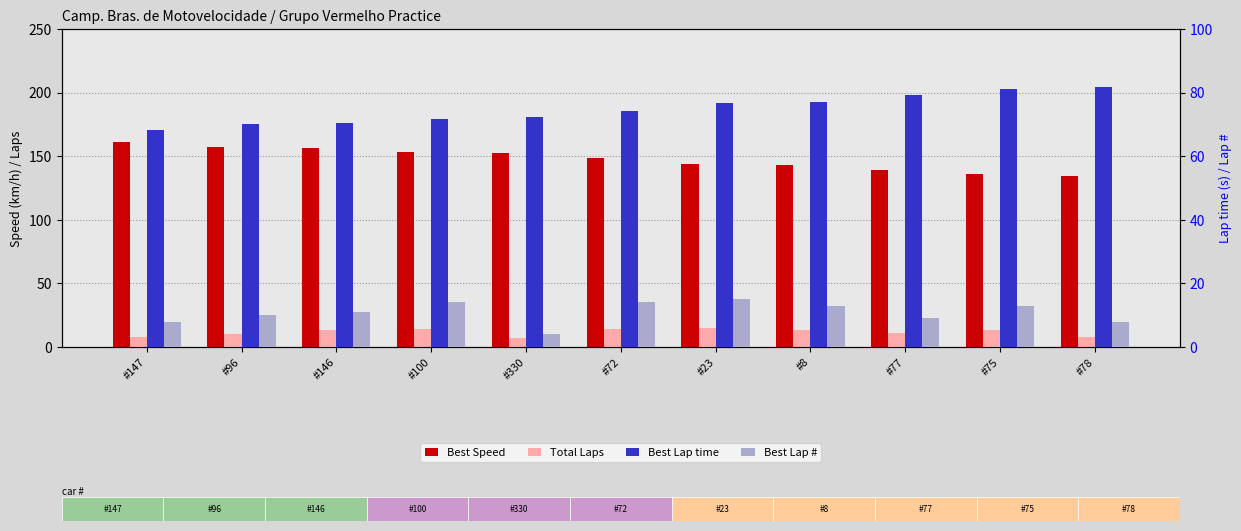

How many data points does each series have?

11